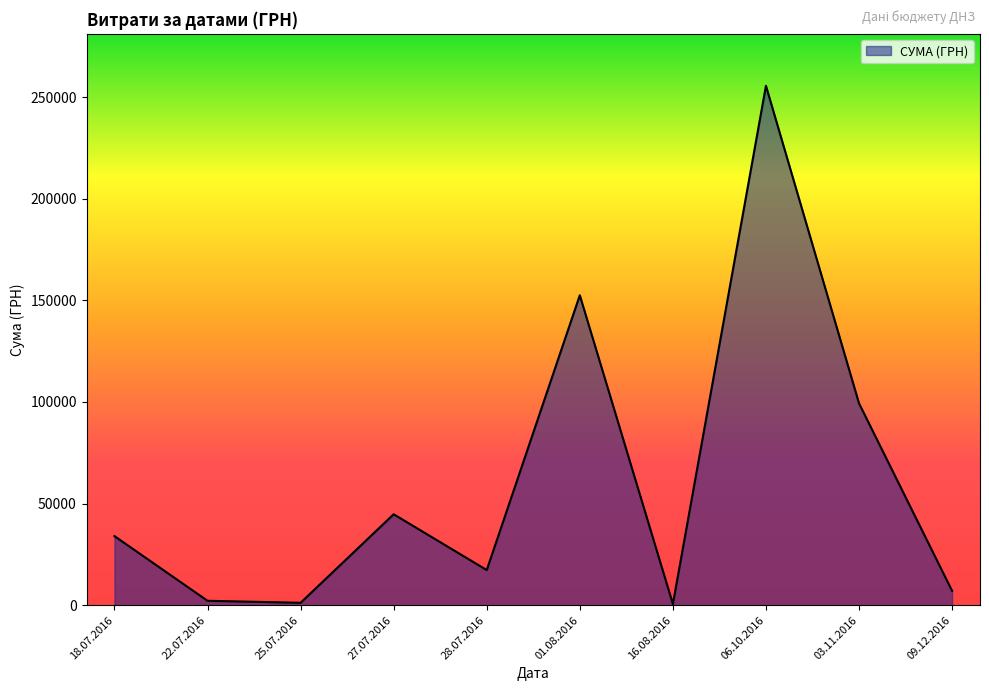

At which category does the chart reach its peak across all series?

06.10.2016